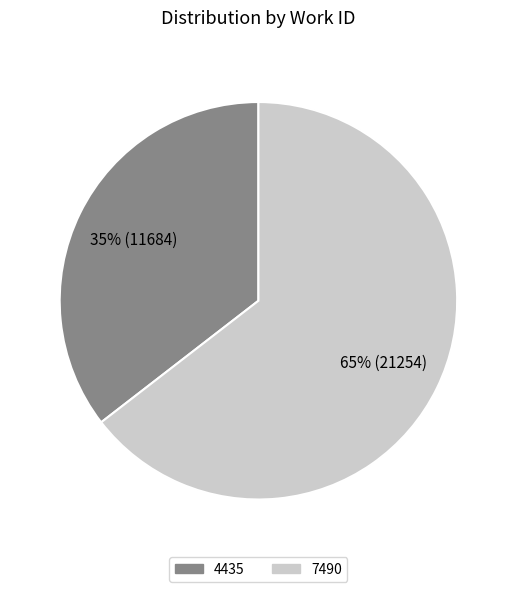

What is the largest slice in the pie chart?

7490